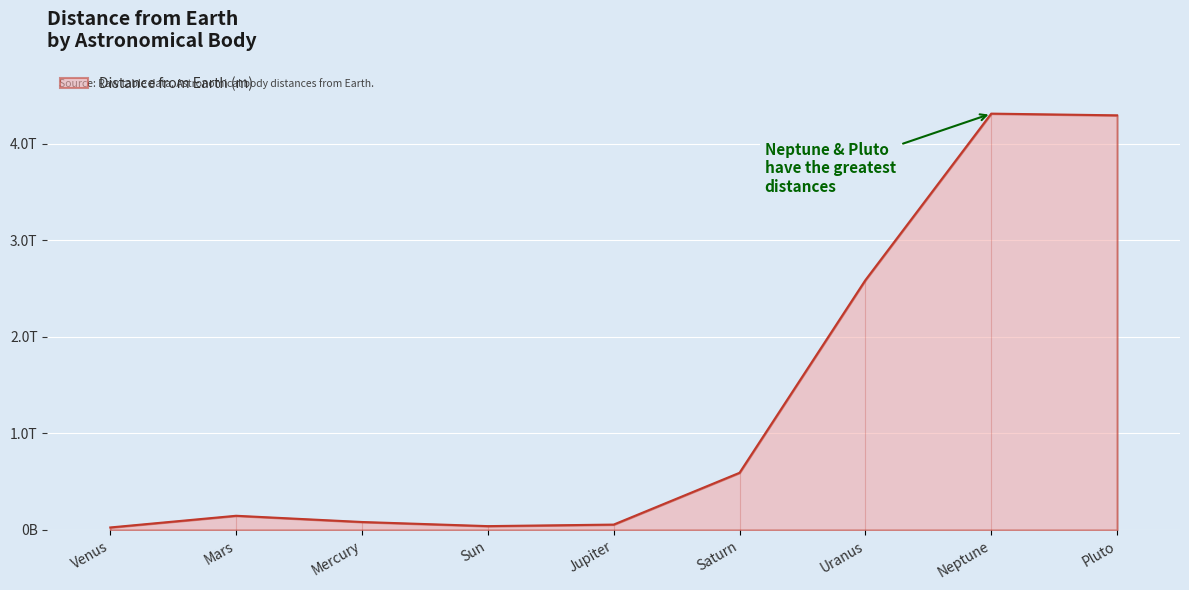

What is the difference between the maximum and second lowest values?

4271230000000